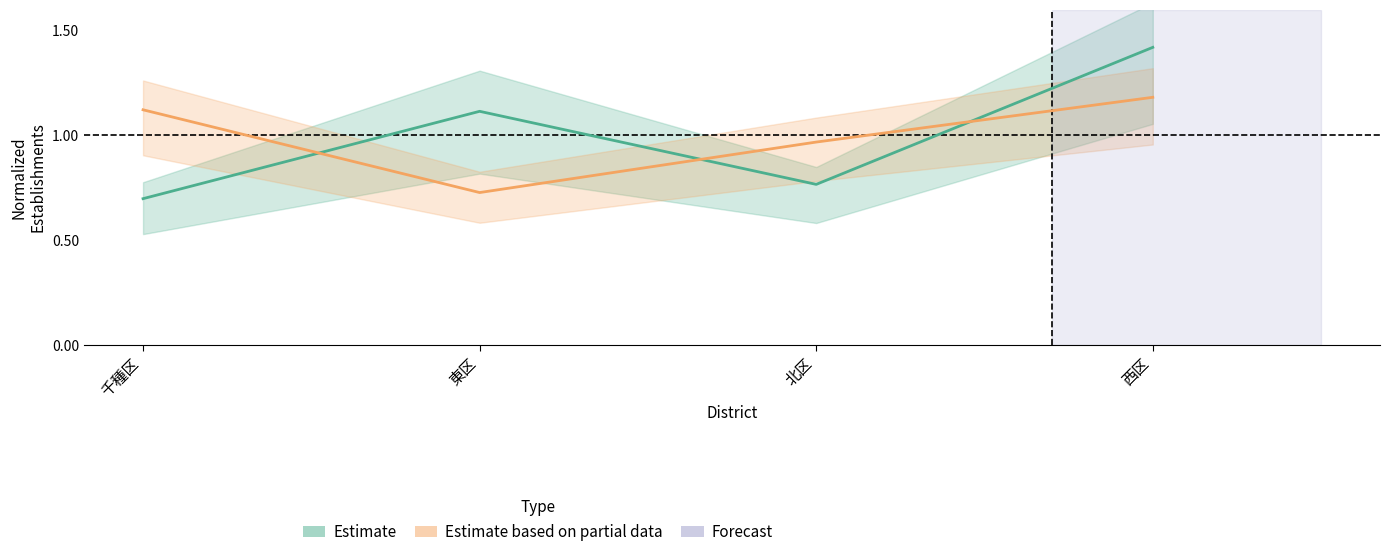

Reading left to right, list all the values displayed in this chart.

Estimate: 千種区=0.7	東区=1.1	北区=0.8	西区=1.4
Estimate based on partial data: 千種区=1.1	東区=0.7	北区=1.0	西区=1.2